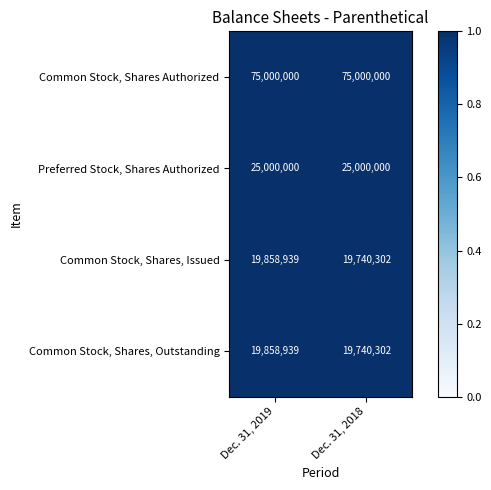

What is the approximate value of Common Stock, Shares, Outstanding at Dec. 31, 2018, to the nearest 100?

19740300